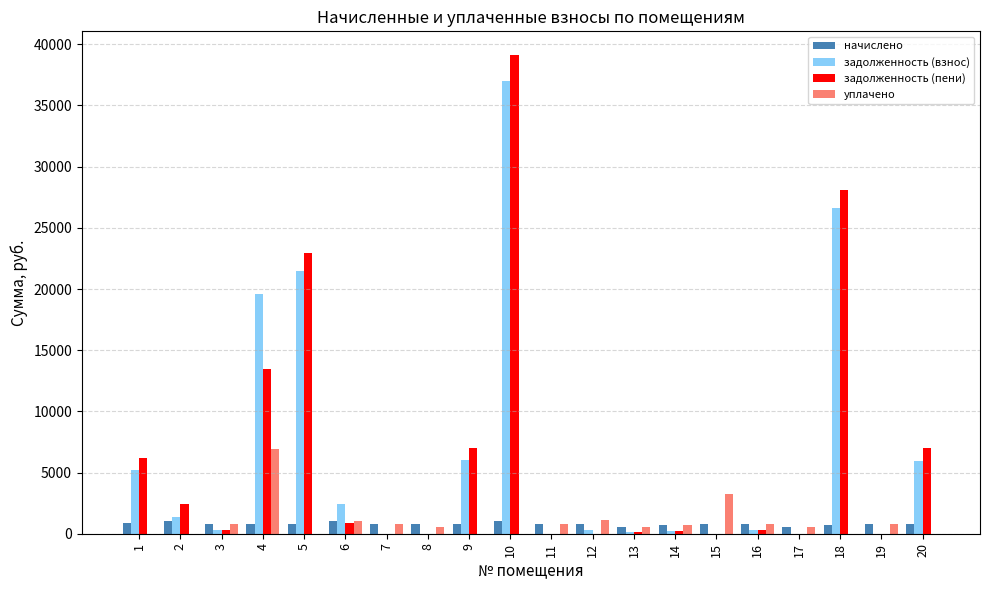

The value of задолженность (взнос) at 10 is 17188.7. True or false?

False